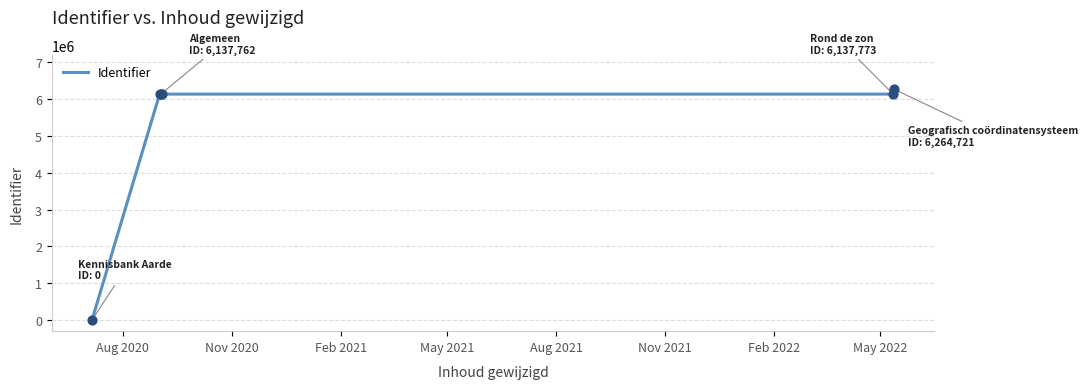

What is the average value?

5135964